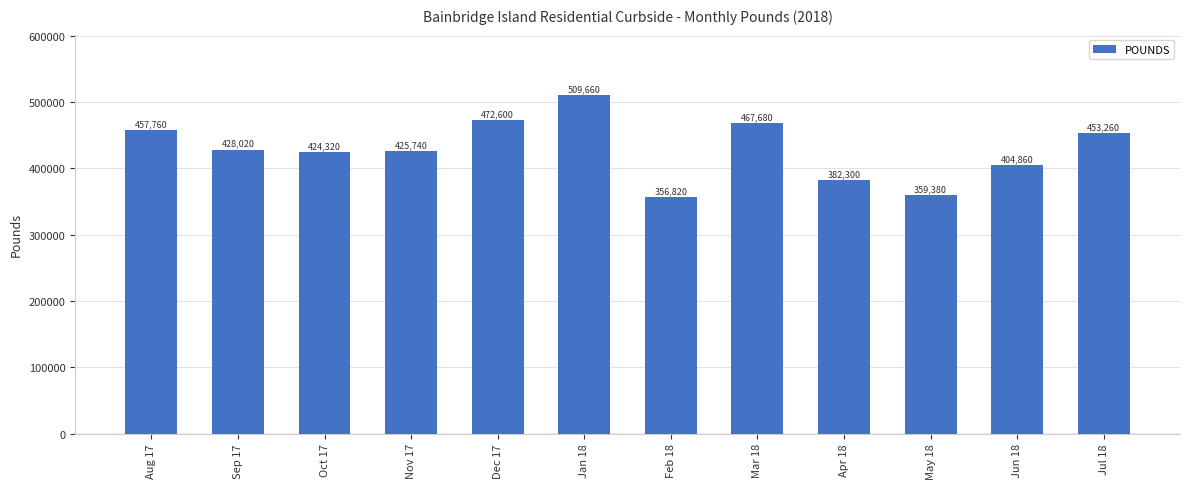

Reading left to right, extract all data points from this chart.

457760	428020	424320	425740	472600	509660	356820	467680	382300	359380	404860	453260